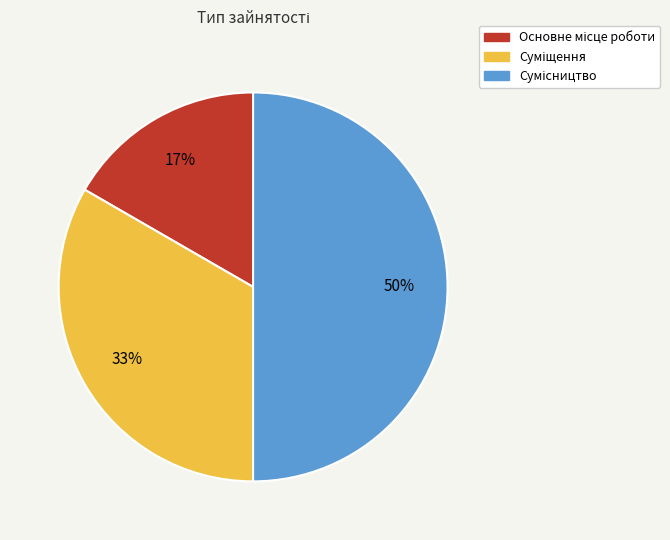

To the nearest percent, what is the difference between the largest and smallest slice percentages?

33%